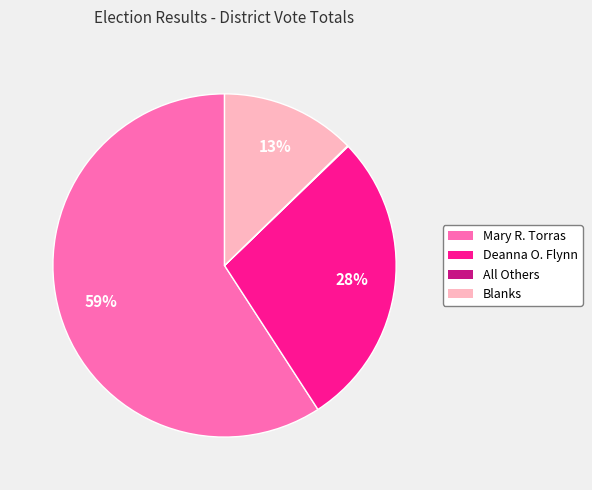

Is it true that Mary R. Torras is 59% of the pie?

True